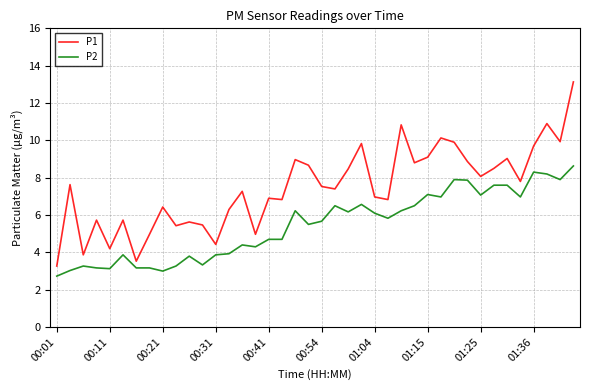

Which series has the largest total across all categories?

P1